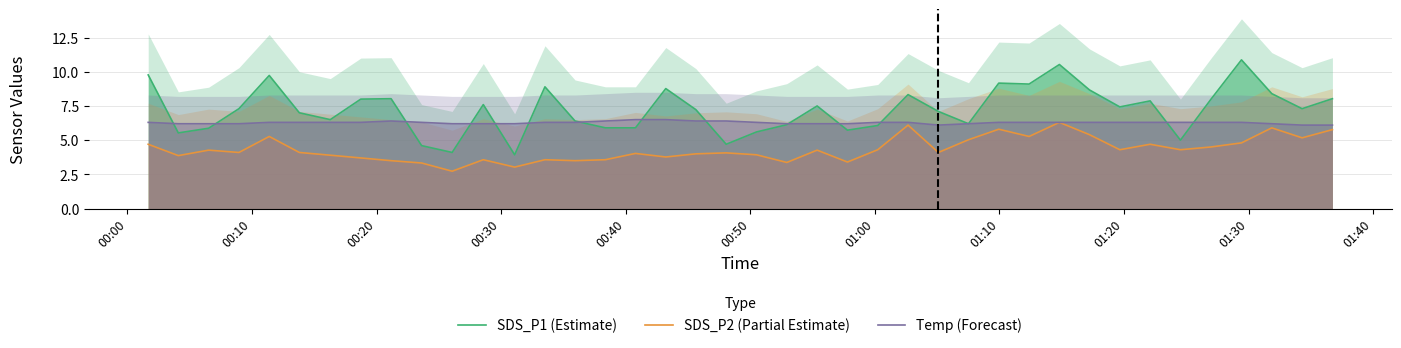

Which series has the largest total across all categories?

SDS_P1 (Estimate)